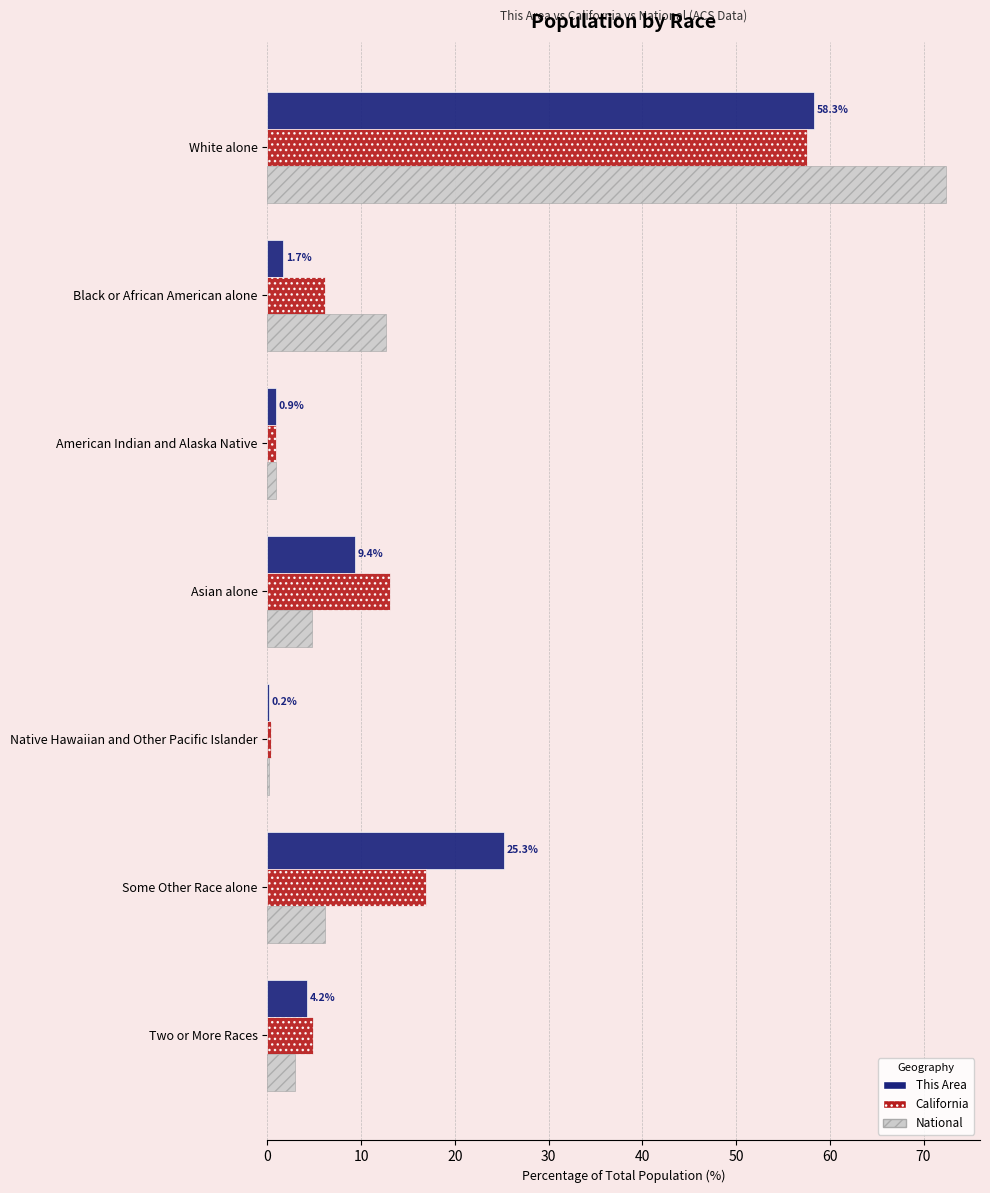

Which series changed the most between Asian alone and Some Other Race alone?

This Area